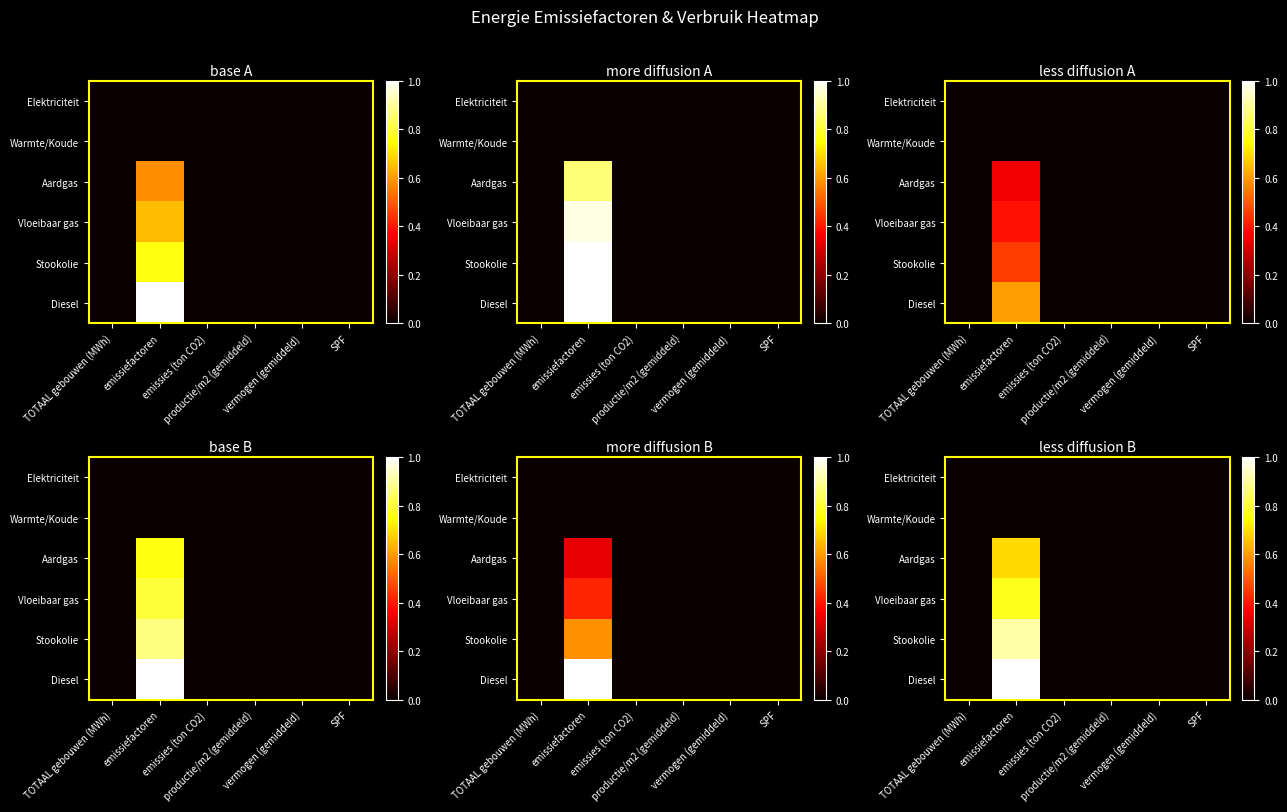

How many series are shown in this chart?

6